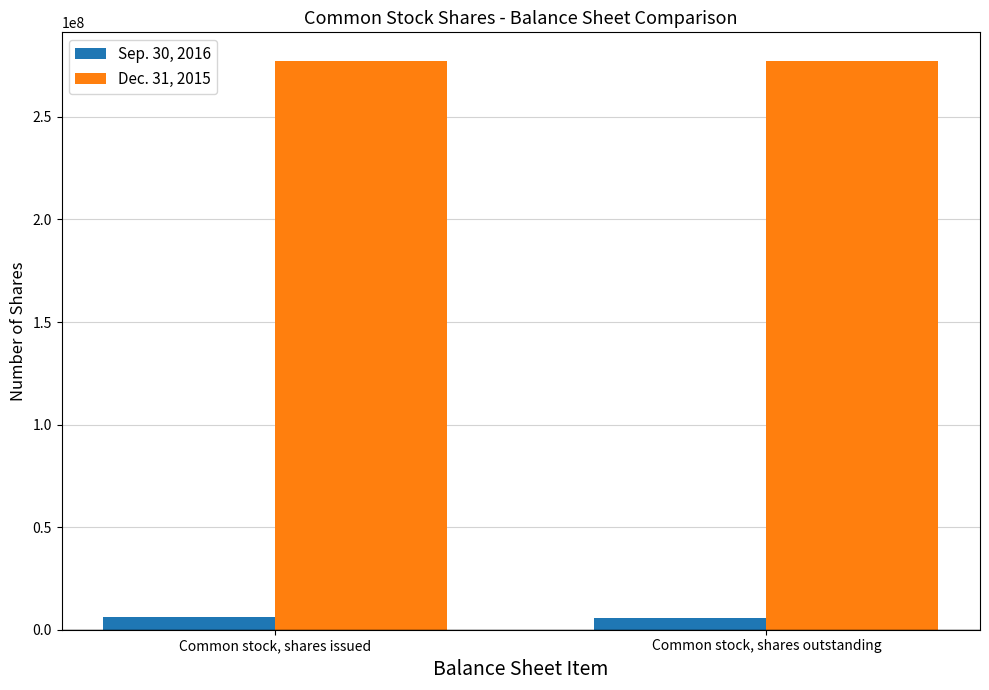

Rank the series by their average value, from lowest to highest.

Sep. 30, 2016, Dec. 31, 2015